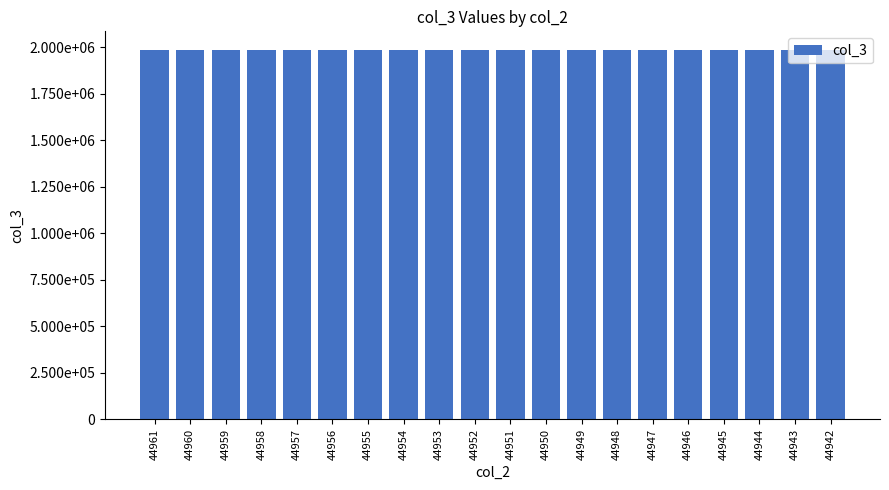

What is the sum of the values at 44950 and 44960?

3972563